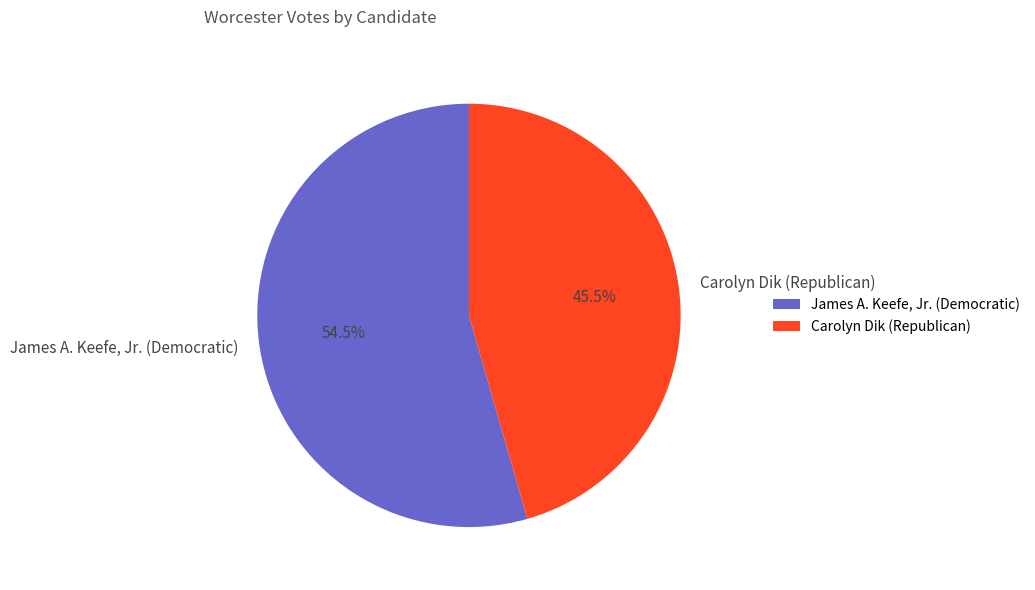

What is the ratio of the value at Carolyn Dik (Republican) to the value at James A. Keefe, Jr. (Democratic)?

0.8